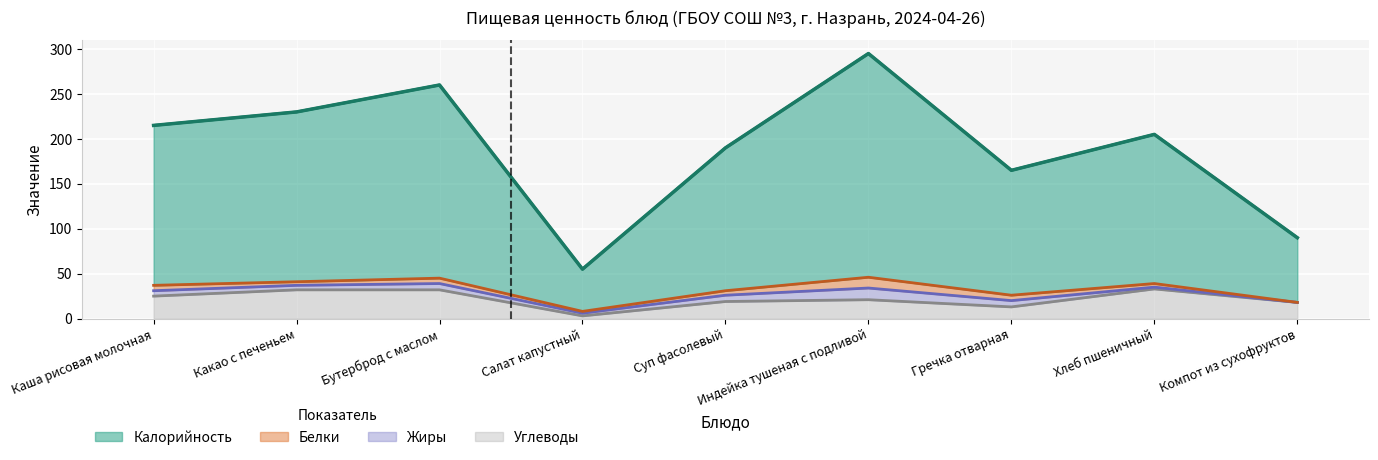

True or false: Углеводы and Калорийность intersect in this chart.

False